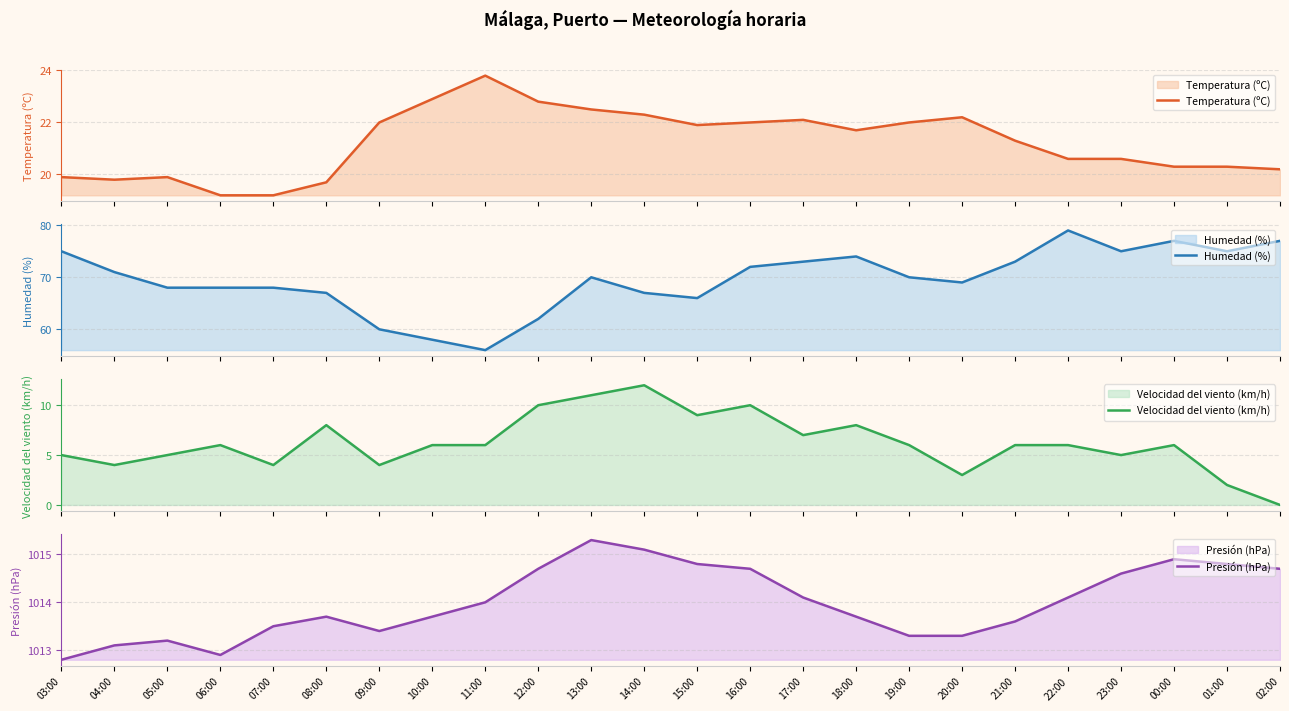

At how many categories does at least one series exceed 718?

24